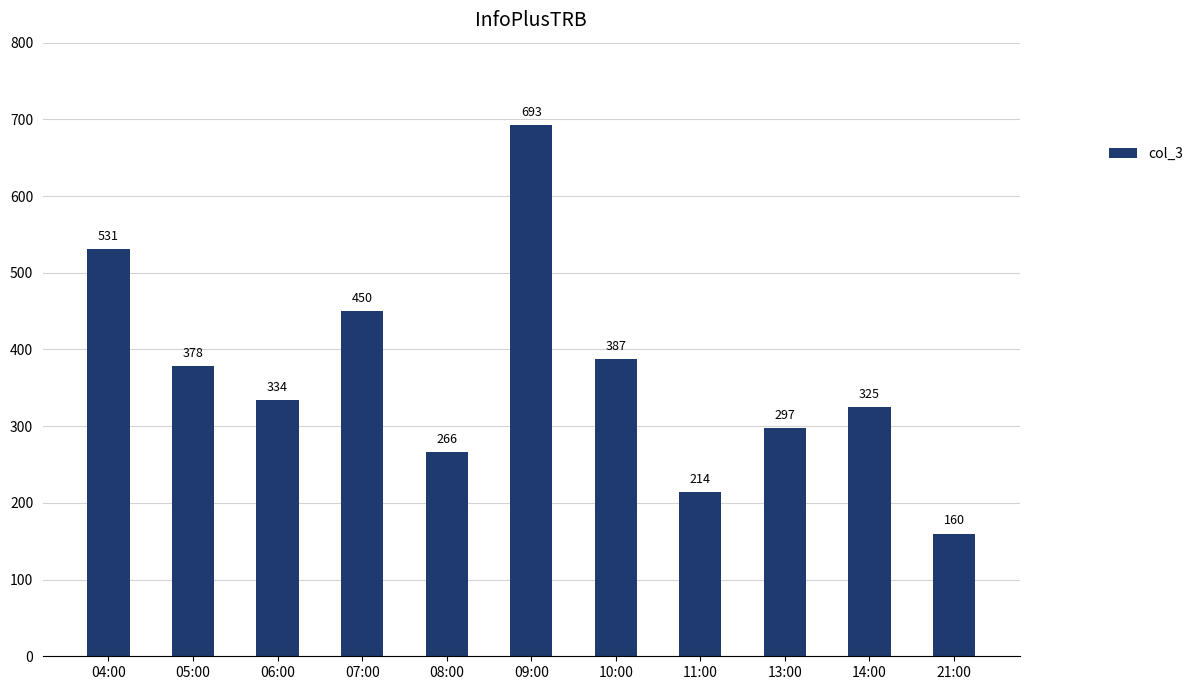

Reading left to right, extract all data points from this chart.

531	378	334	450	266	693	387	214	297	325	160